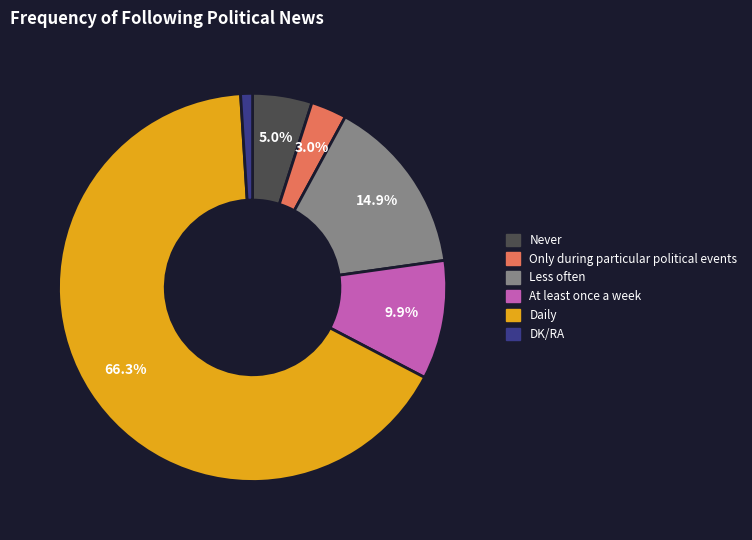

Rank the categories by value from highest to lowest.

Daily, Less often, At least once a week, Never, Only during particular political events, DK/RA